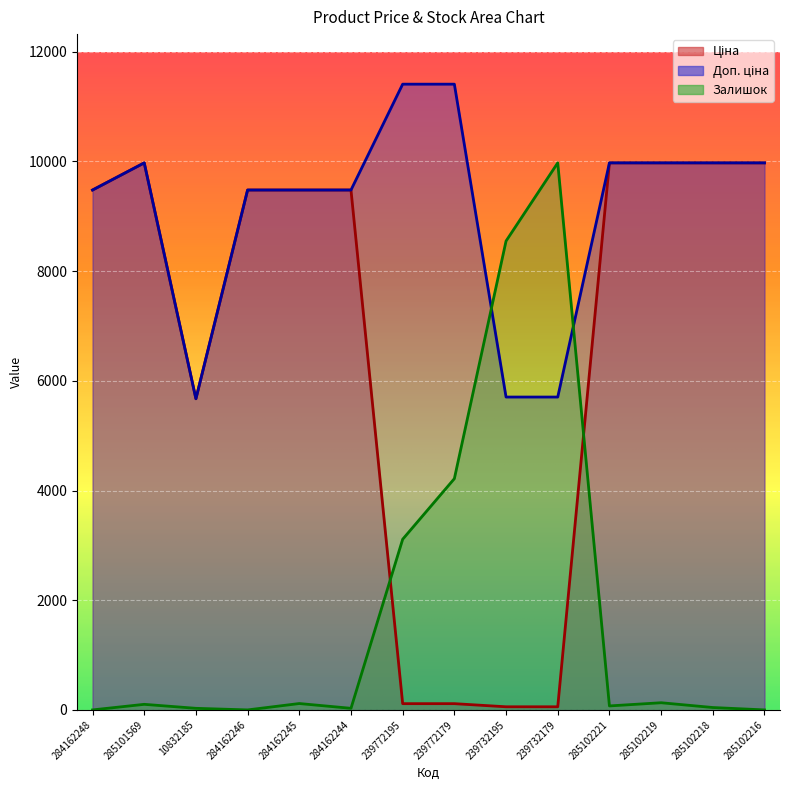

Between which two adjacent categories do Залишок and Ціна first intersect?

284162244 and 239772195